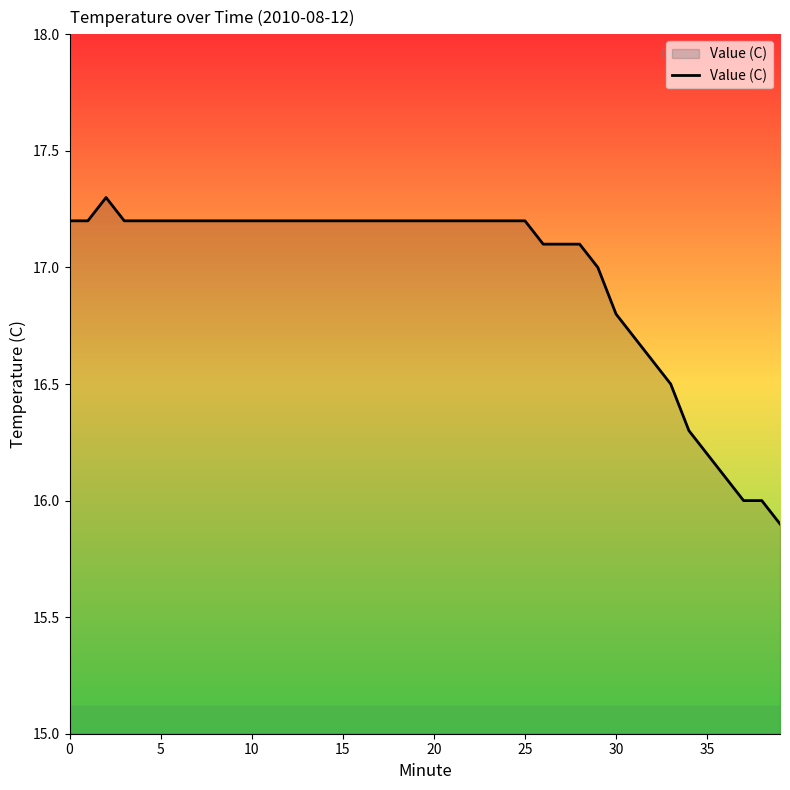

What is the difference between the maximum and minimum values?

1.4